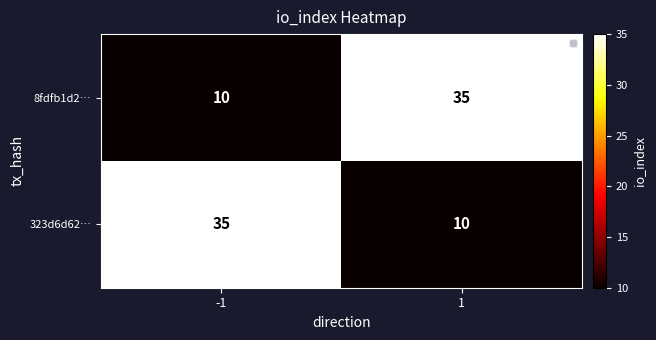

What is the difference between the maximum and minimum values in the 323d6d62… series?

25